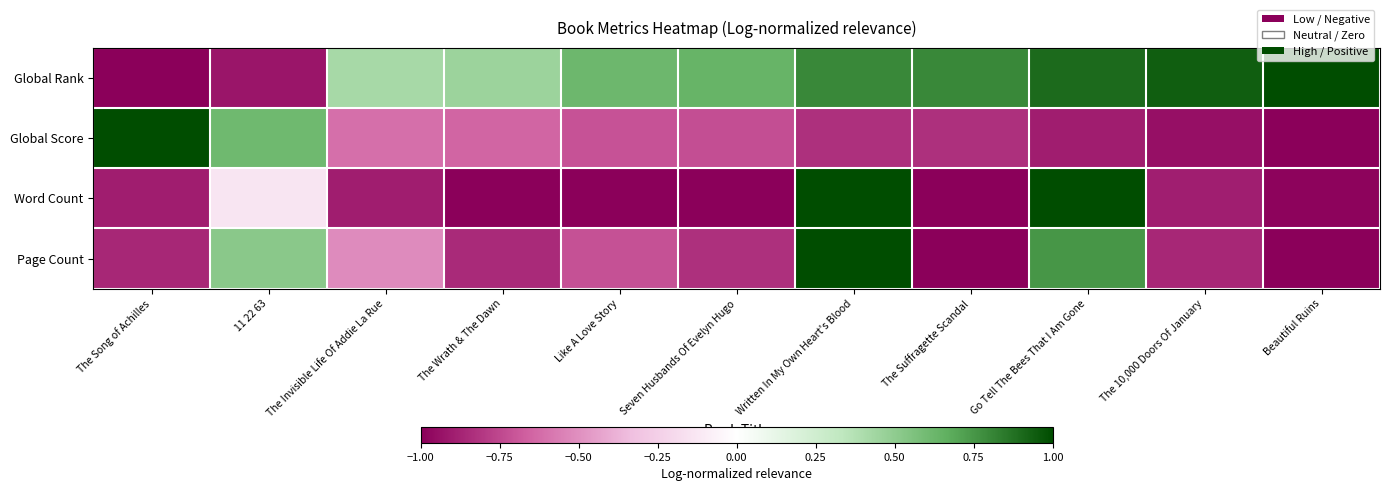

Reading right to left, what are all the values shown in this chart?

Global Rank: Beautiful Ruins=1.0	The 10,000 Doors Of January=0.9	Go Tell The Bees That I Am Gone=0.9	The Suffragette Scandal=0.8	Written In My Own Heart's Blood=0.8	Seven Husbands Of Evelyn Hugo=0.6	Like A Love Story=0.6	The Wrath & The Dawn=0.5	The Invisible Life Of Addie La Rue=0.4	11 22 63=-0.9	The Song of Achilles=-1.0
Global Score: Beautiful Ruins=-1.0	The 10,000 Doors Of January=-0.9	Go Tell The Bees That I Am Gone=-0.9	The Suffragette Scandal=-0.8	Written In My Own Heart's Blood=-0.8	Seven Husbands Of Evelyn Hugo=-0.7	Like A Love Story=-0.7	The Wrath & The Dawn=-0.6	The Invisible Life Of Addie La Rue=-0.6	11 22 63=0.6	The Song of Achilles=1.0
Word Count: Beautiful Ruins=-1.0	The 10,000 Doors Of January=-0.9	Go Tell The Bees That I Am Gone=1.0	The Suffragette Scandal=-1.5	Written In My Own Heart's Blood=1.0	Seven Husbands Of Evelyn Hugo=-1.5	Like A Love Story=-1.5	The Wrath & The Dawn=-1.0	The Invisible Life Of Addie La Rue=-0.9	11 22 63=-0.1	The Song of Achilles=-0.9
Page Count: Beautiful Ruins=-1.0	The 10,000 Doors Of January=-0.9	Go Tell The Bees That I Am Gone=0.8	The Suffragette Scandal=-2.0	Written In My Own Heart's Blood=1.0	Seven Husbands Of Evelyn Hugo=-0.8	Like A Love Story=-0.7	The Wrath & The Dawn=-0.8	The Invisible Life Of Addie La Rue=-0.5	11 22 63=0.5	The Song of Achilles=-0.9